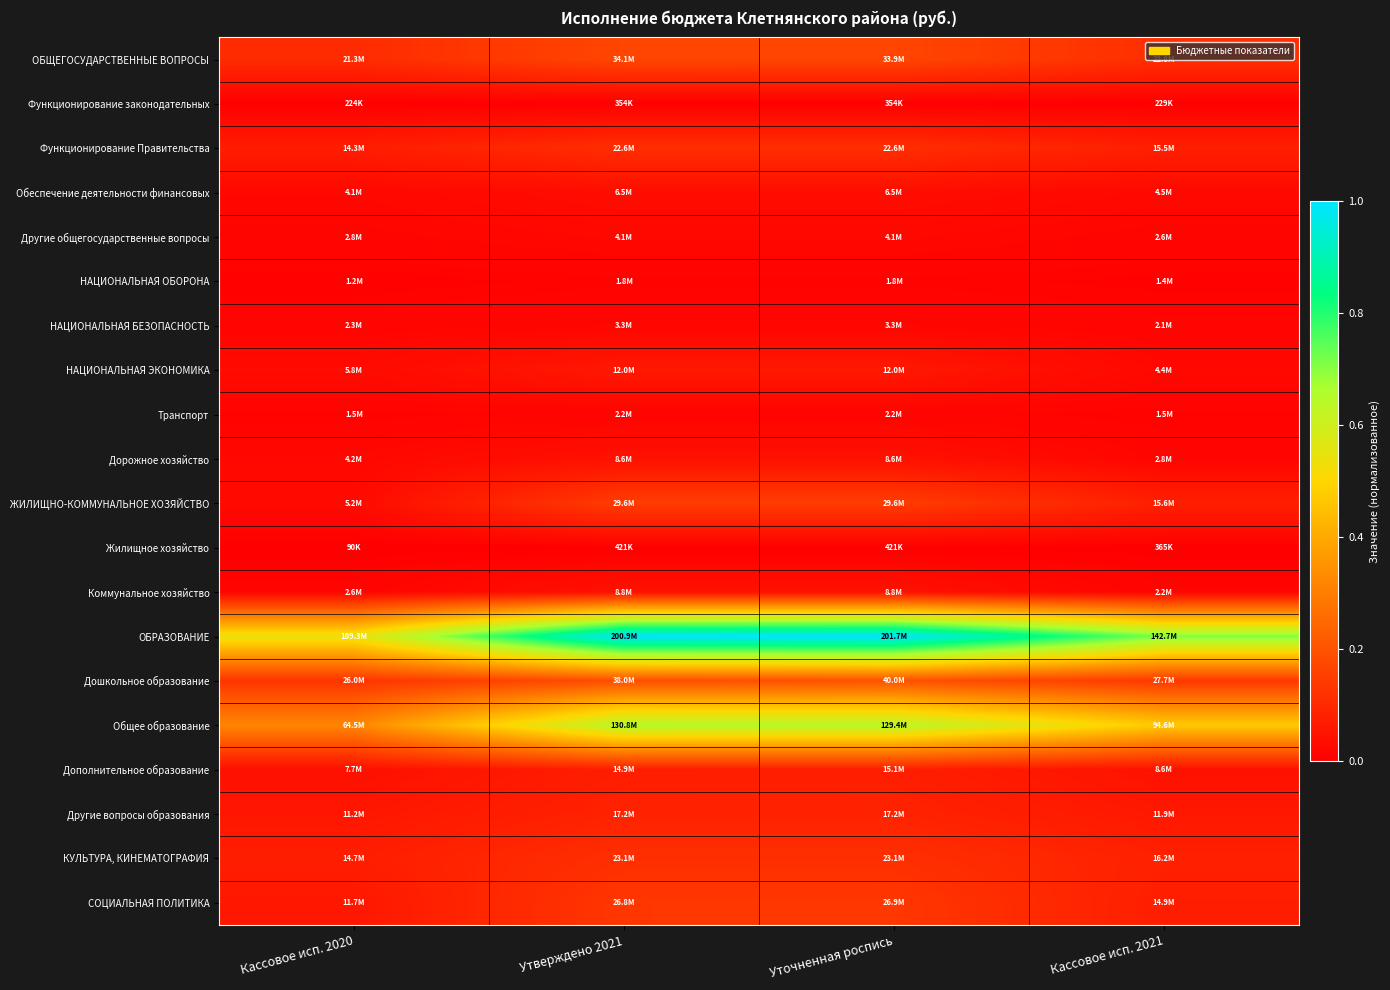

How many series are shown in this chart?

20